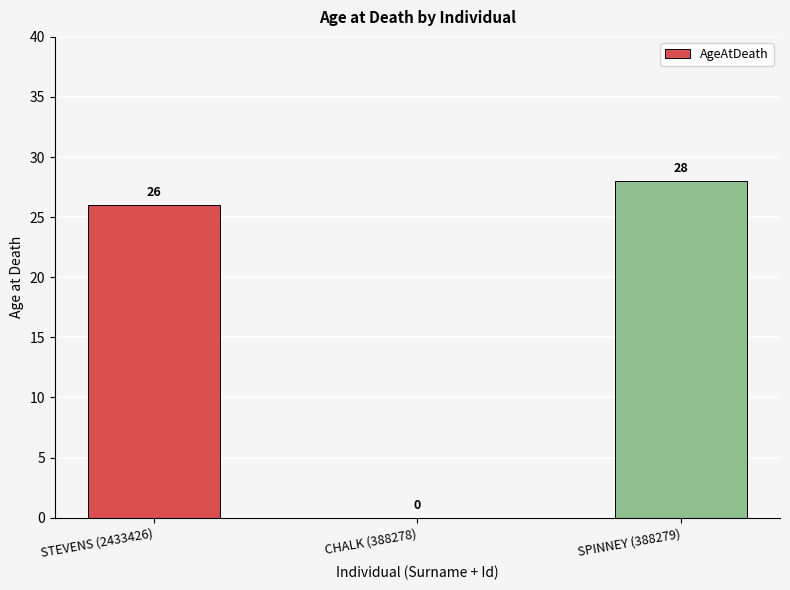

How many categories are shown in the chart?

3